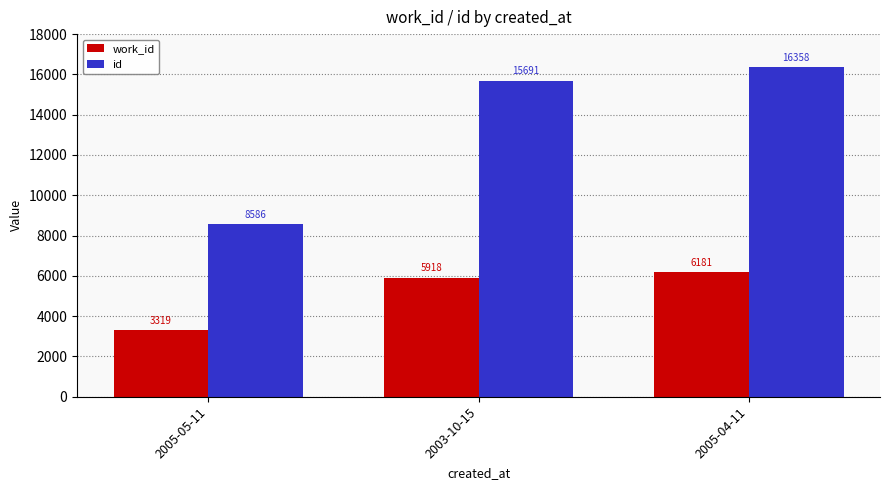

Reading left to right, extract all data points from this chart.

work_id: 3319	5918	6181
id: 8586	15691	16358